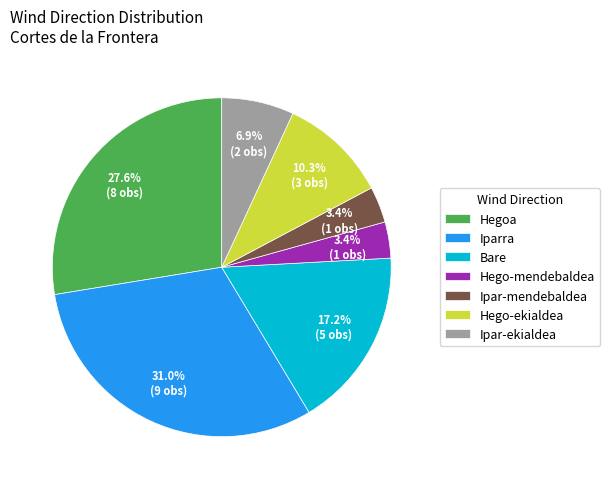

Does any single category account for the majority?

No